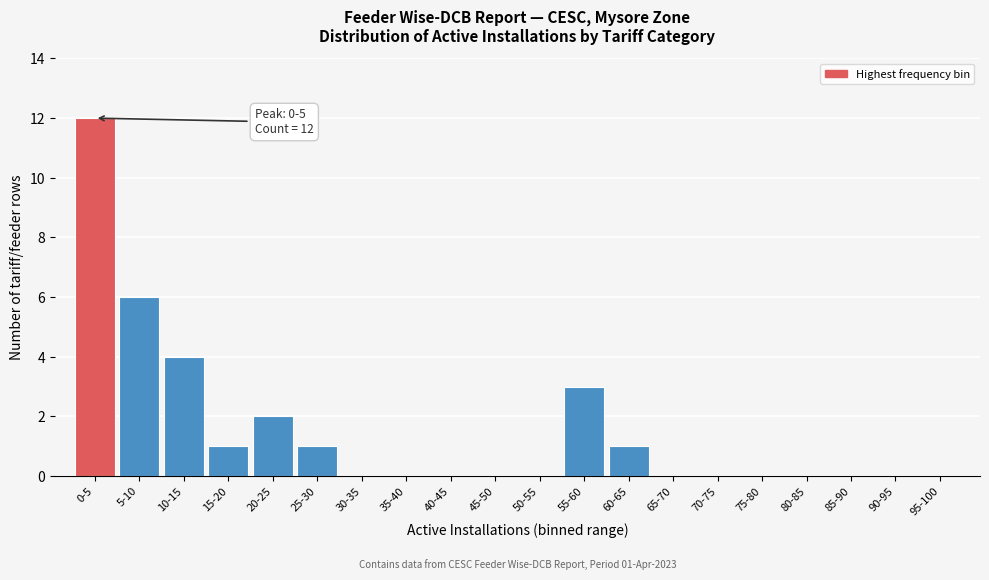

Reading left to right, what are all the values shown in this chart?

0-5=12	5-10=6	10-15=4	15-20=1	20-25=2	25-30=1	30-35=0	35-40=0	40-45=0	45-50=0	50-55=0	55-60=3	60-65=1	65-70=0	70-75=0	75-80=0	80-85=0	85-90=0	90-95=0	95-100=0